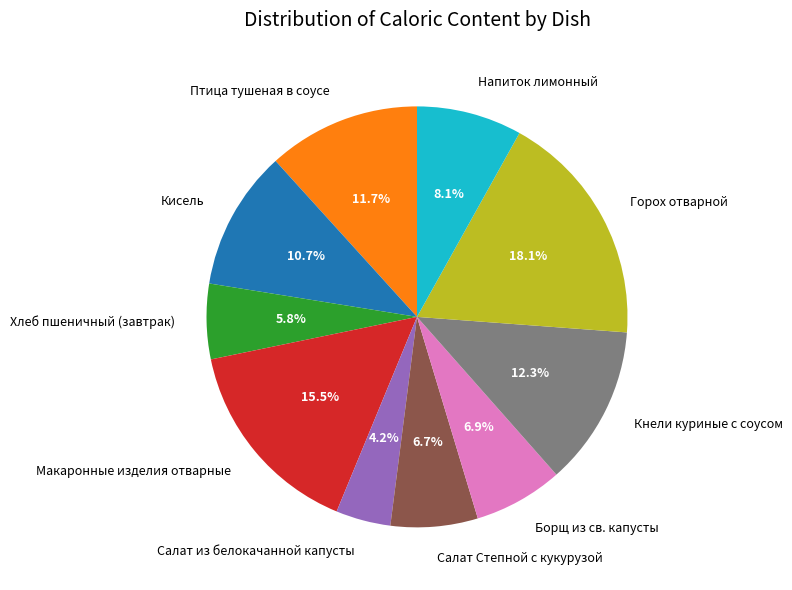

Which has a higher value, Напиток лимонный or Кнели куриные с соусом?

Кнели куриные с соусом